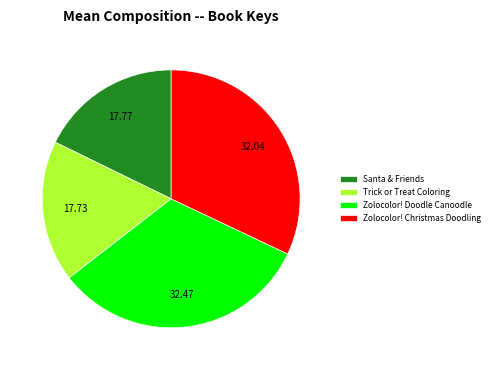

Count the number of slices in the pie.

4